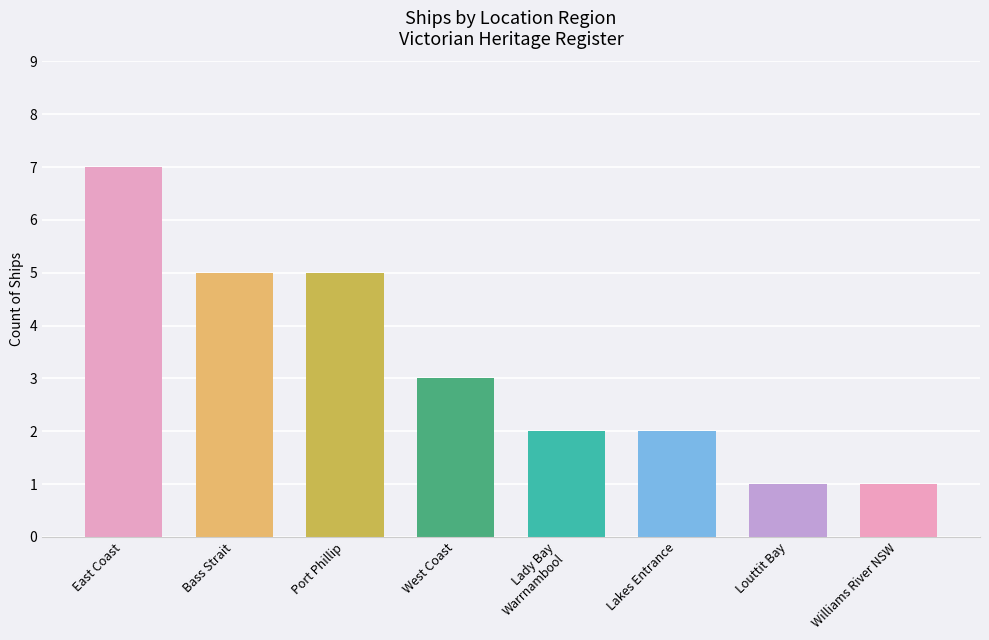

How many bars are there in total?

8